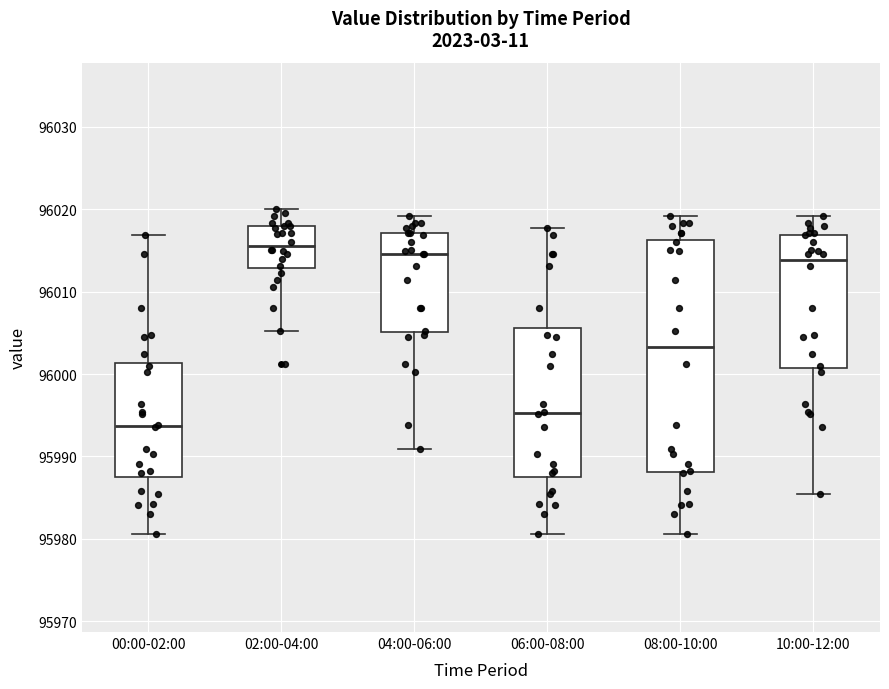

Which box is the tallest, from its lower edge to its upper edge?

08:00-10:00